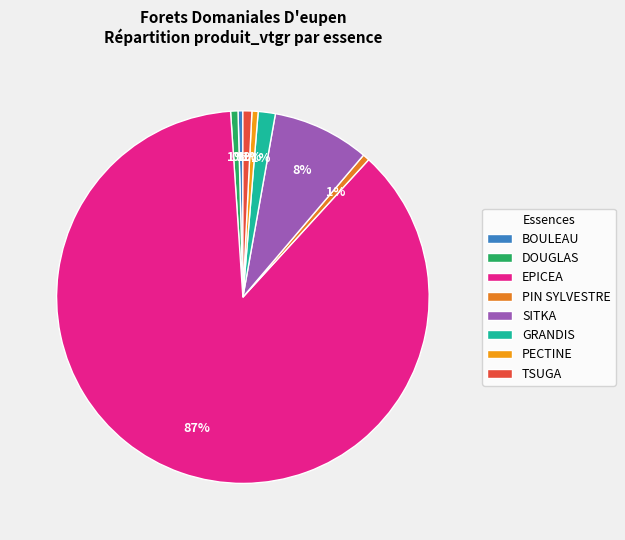

What is the change in value from BOULEAU to SITKA?

+144.4